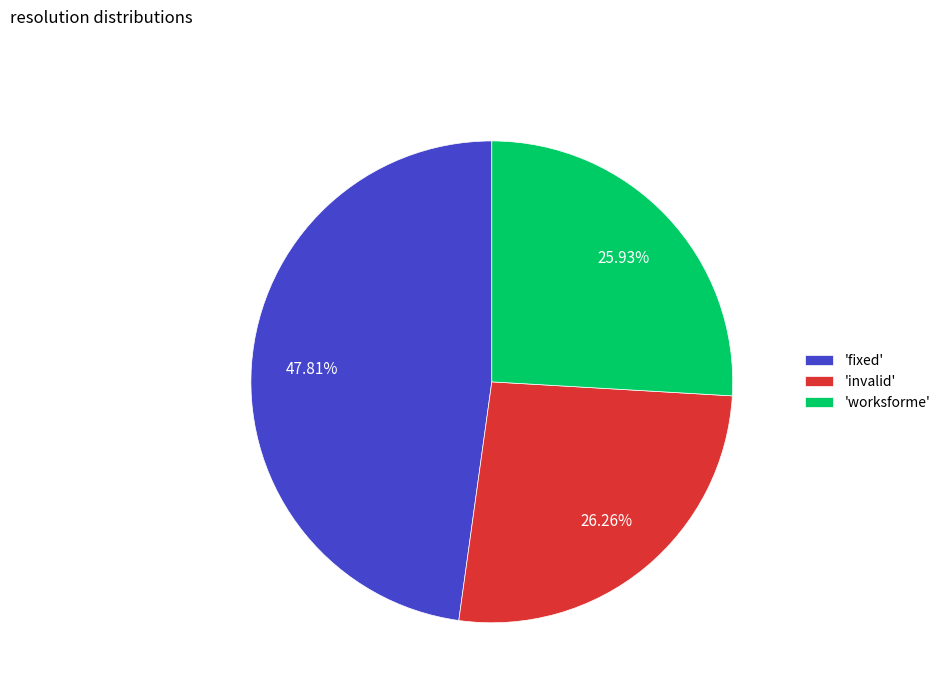

To the nearest percent, what is the difference between the largest and smallest slice percentages?

22%